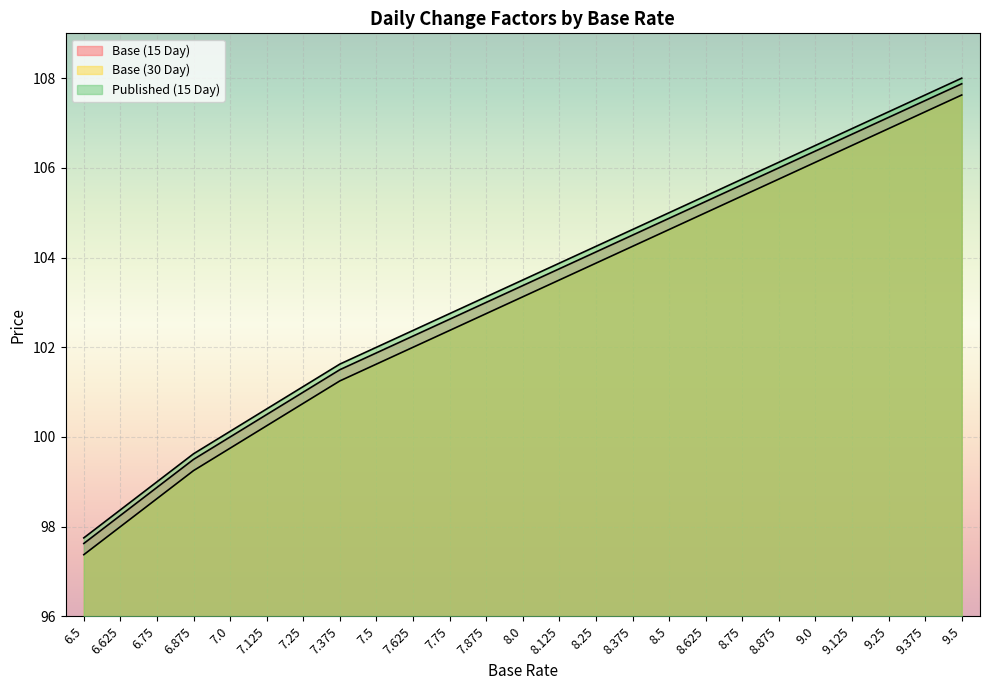

True or false: Published (15 Day) and Base (30 Day) cross at least once.

False